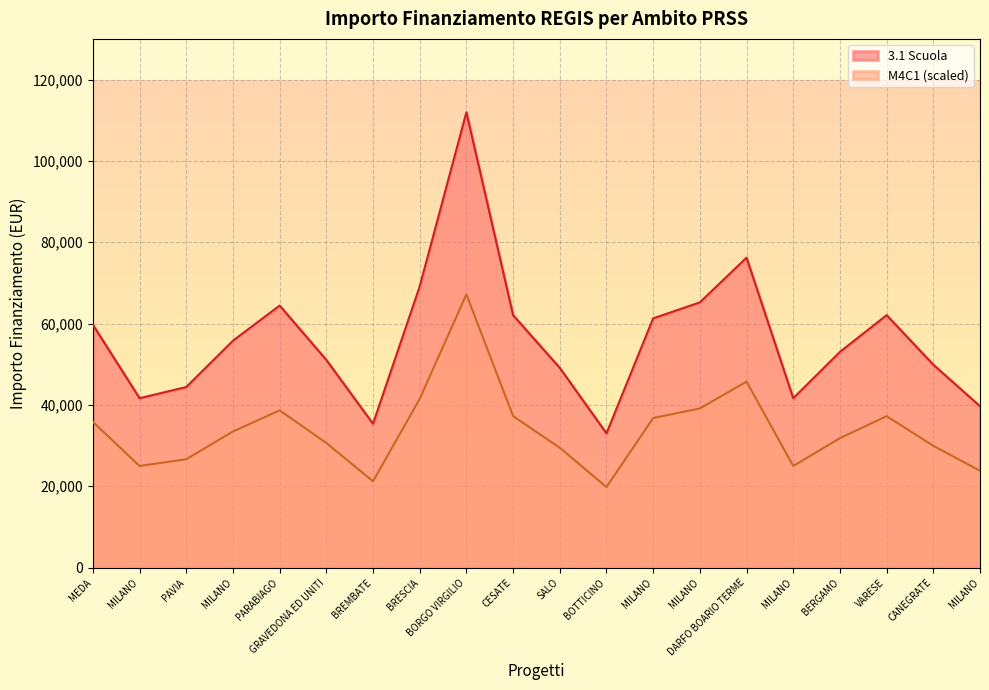

How many lines are shown in the chart?

2